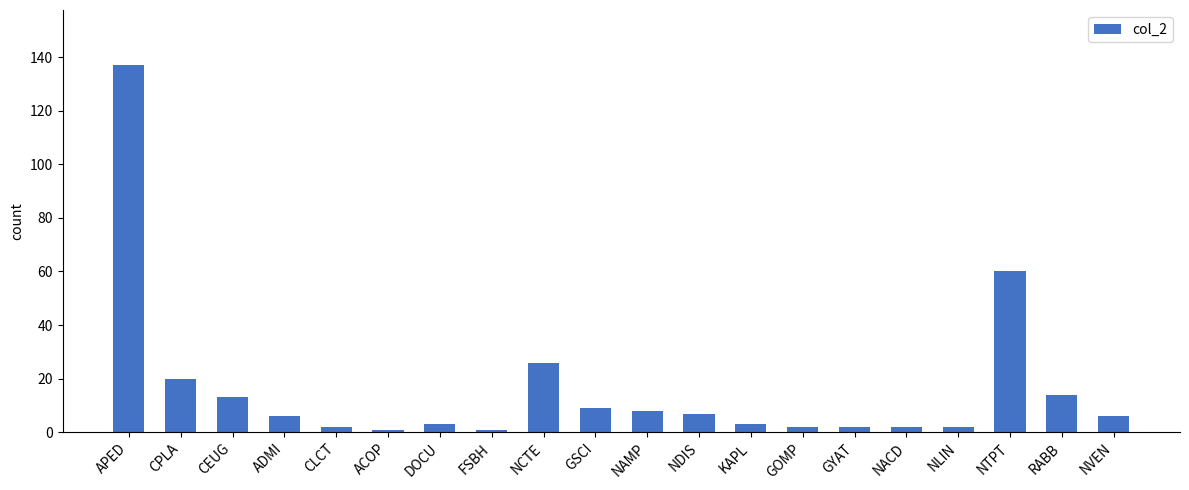

What is the label of the 11th bar from the left?

NAMP